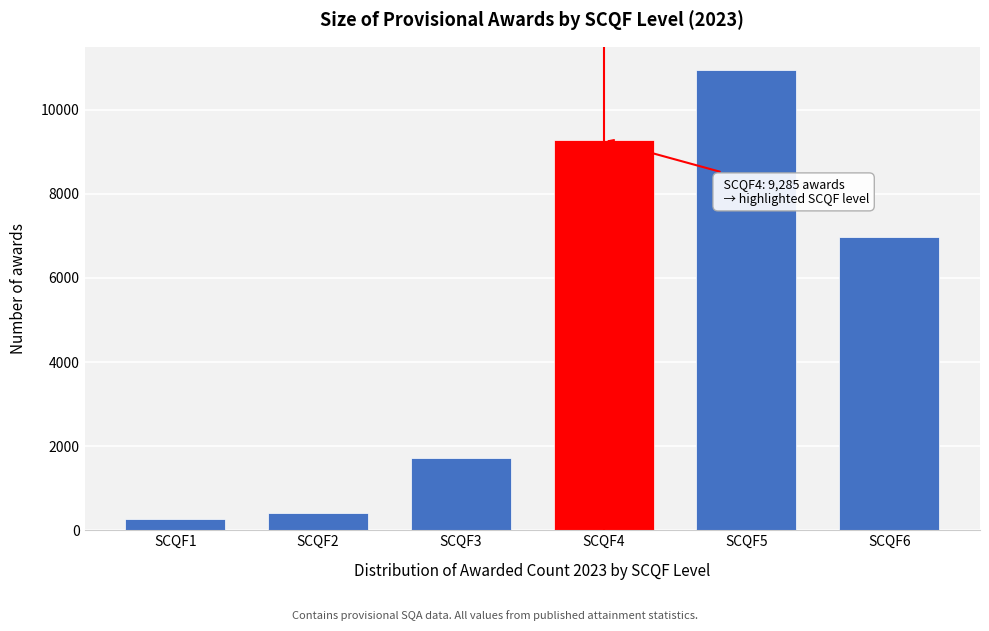

Reading left to right, list all the values displayed in this chart.

275	400	1730	9285	10950	6965